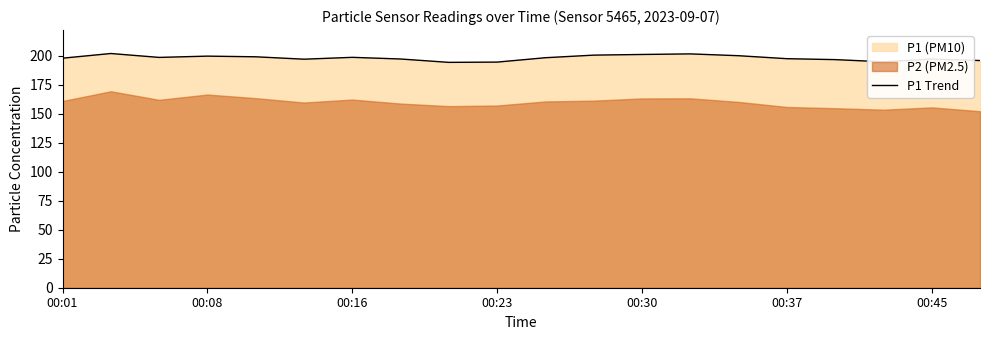

The value of P1 Trend at 00:37 is 353.1. True or false?

False